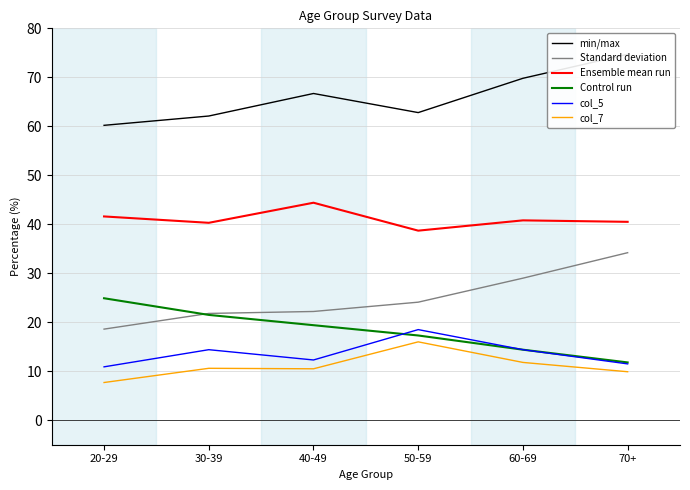

What is the difference between the highest and lowest values at 30-39?

51.5